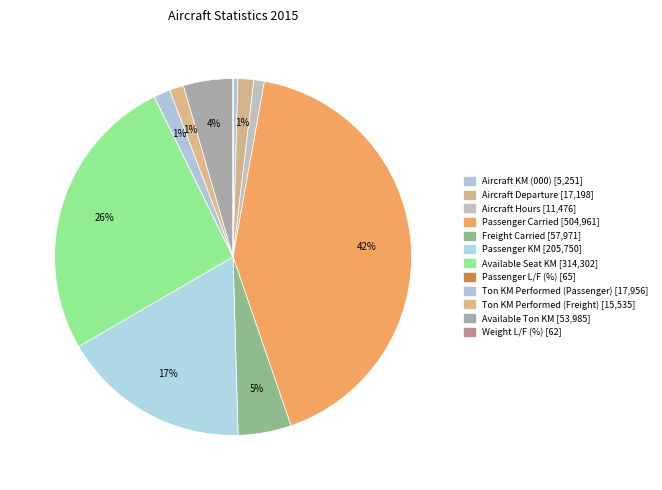

Rank the categories by value from highest to lowest.

Passenger Carried, Available Seat KM, Passenger KM, Freight Carried, Available Ton KM, Ton KM Performed (Passenger), Aircraft Departure, Ton KM Performed (Freight), Aircraft Hours, Aircraft KM (000), Passenger L/F (%), Weight L/F (%)